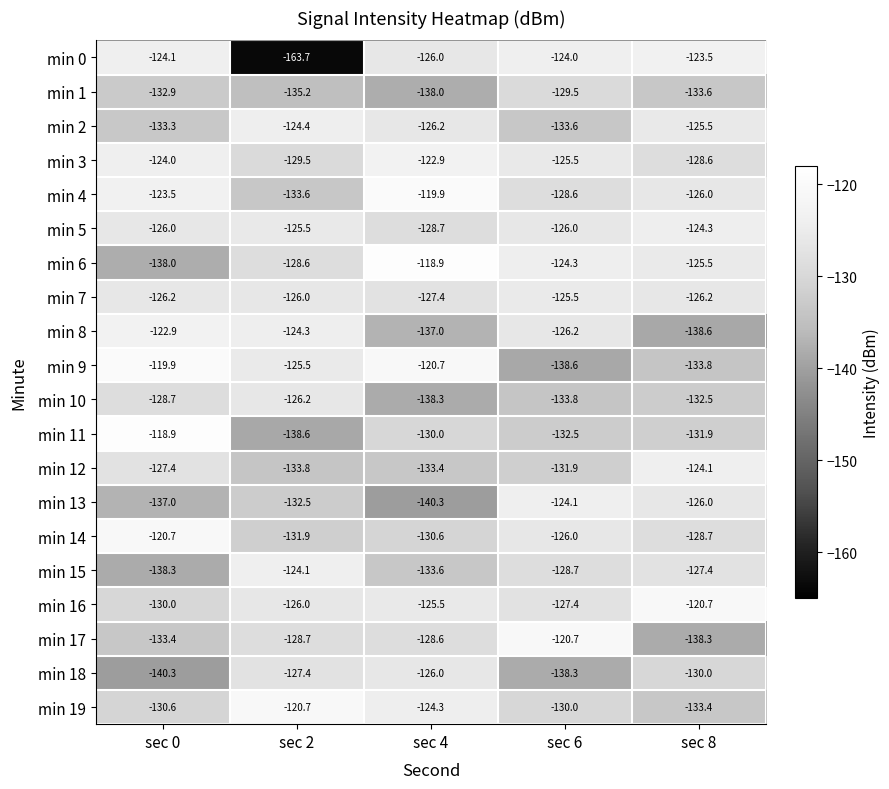

Is it true that min 6 equals -27.1 at sec 8?

False